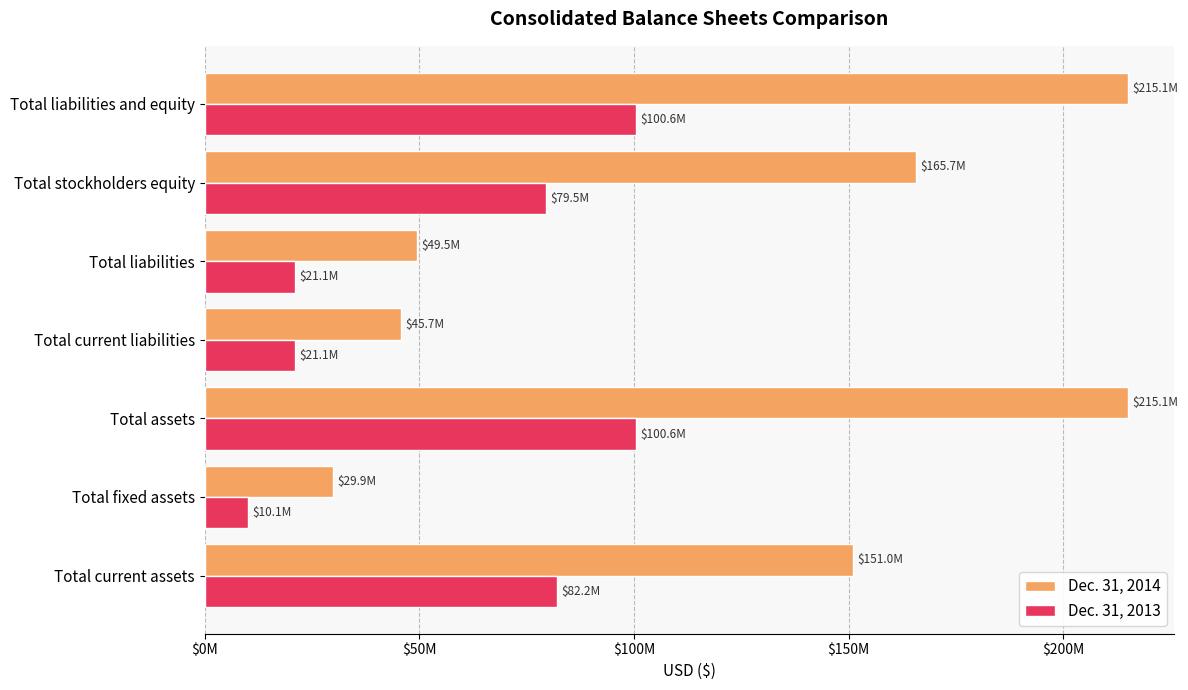

Reading left to right, what are all the values shown in this chart?

Dec. 31, 2014: 151042000	29872000	215121000	45676000	49454000	165667000	215121000
Dec. 31, 2013: 82150000	10127000	100558000	21081000	21081000	79477000	100558000